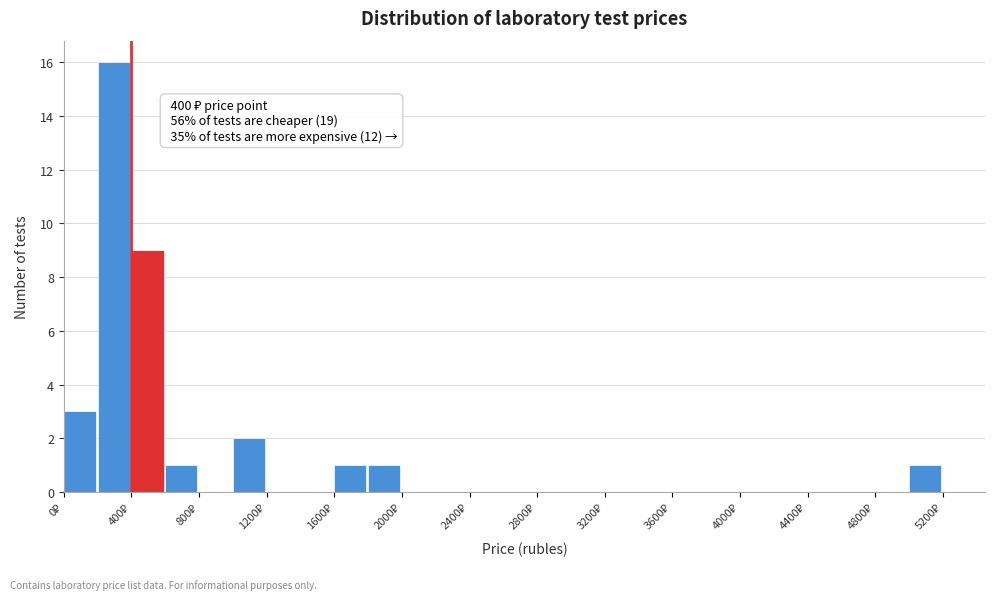

Which range on the x-axis has the tallest bar?

200 to 400